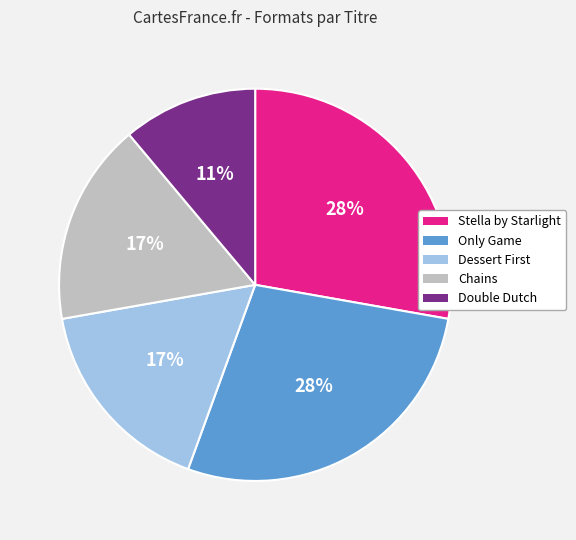

To the nearest percent, what portion does Only Game represent?

28%